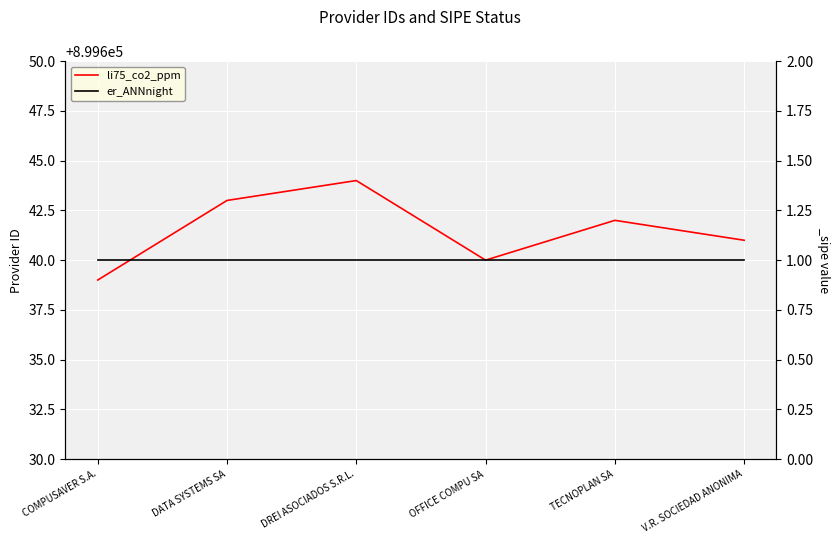

List the labels in order of er_ANNnight value, largest first.

COMPUSAVER S.A., DATA SYSTEMS SA, DREI ASOCIADOS S.R.L., OFFICE COMPU SA, TECNOPLAN SA, V.R. SOCIEDAD ANONIMA